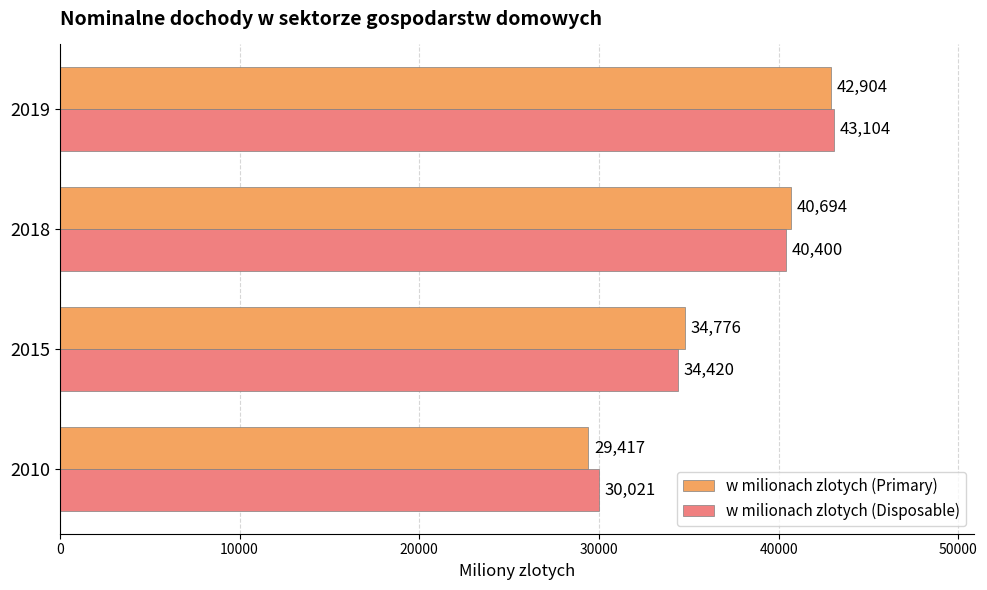

True or false: w milionach zlotych (Primary) has a value of 29417 at 2010.

True